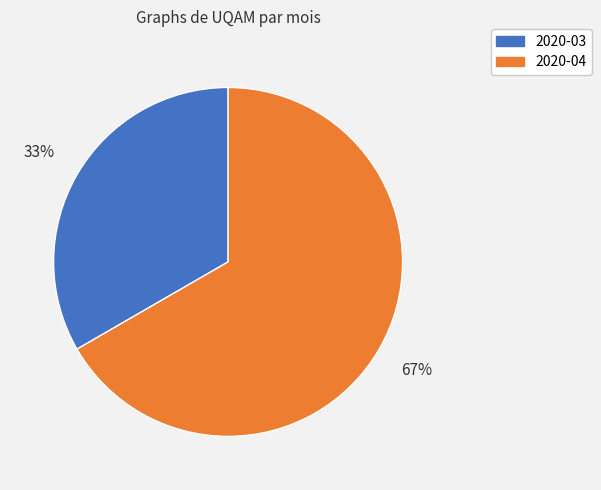

Do 2020-04 and 2020-03 together represent more than half of the pie?

Yes